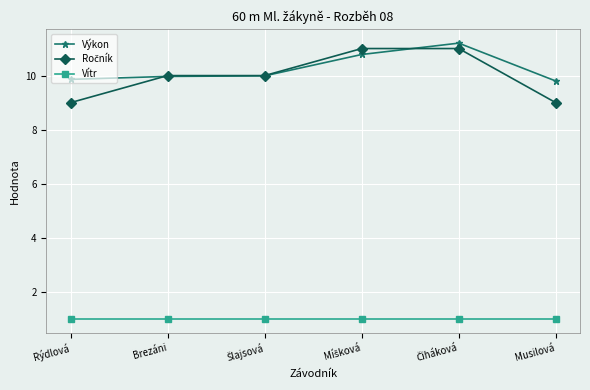

What is the highest value of the Vítr series?

1.0